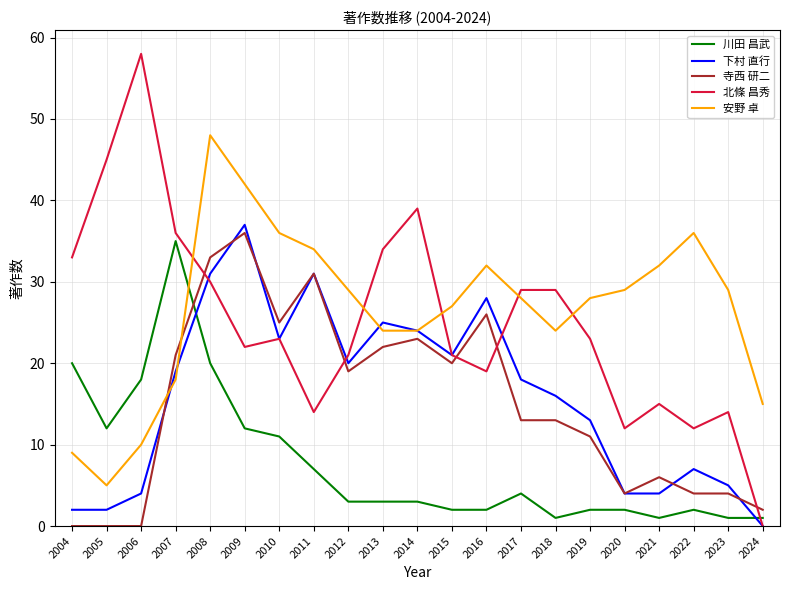

What is the sum of all 北條 昌秀 values?

529